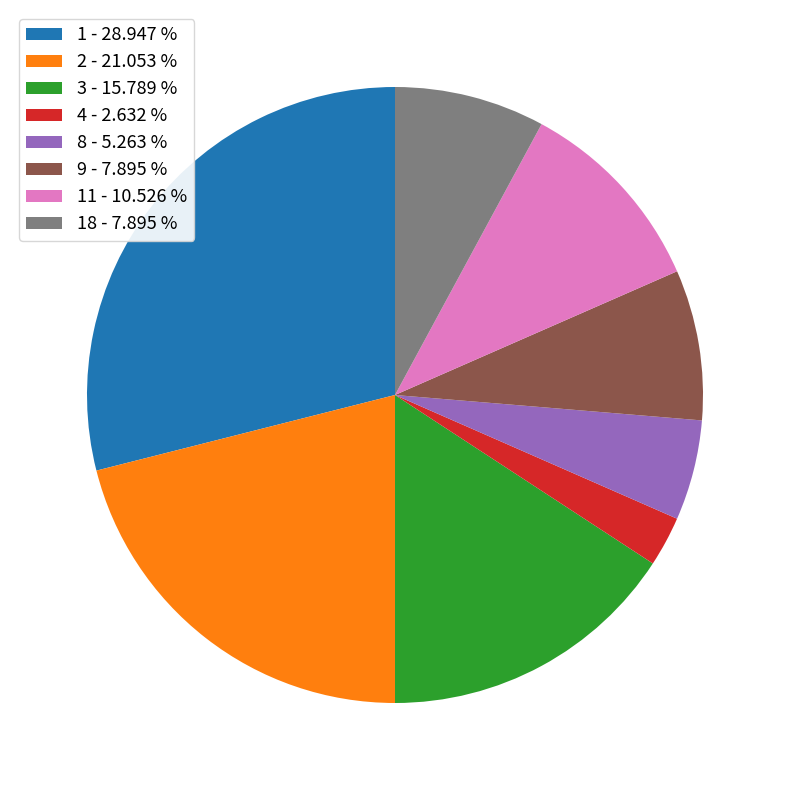

Between 1 - 28.947 % and 4 - 2.632 %, which is larger?

1 - 28.947 %